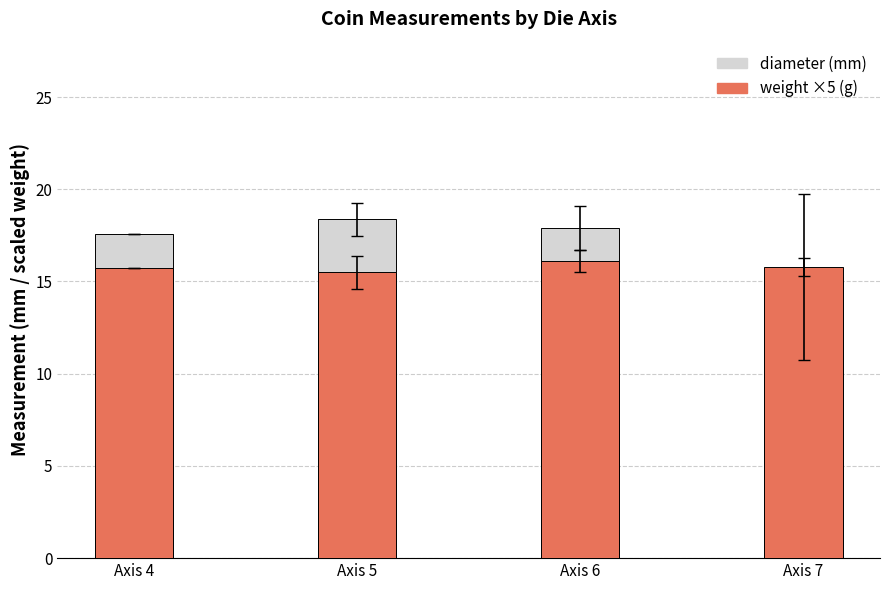

The value of diameter at Axis 4 is 10.1. True or false?

False